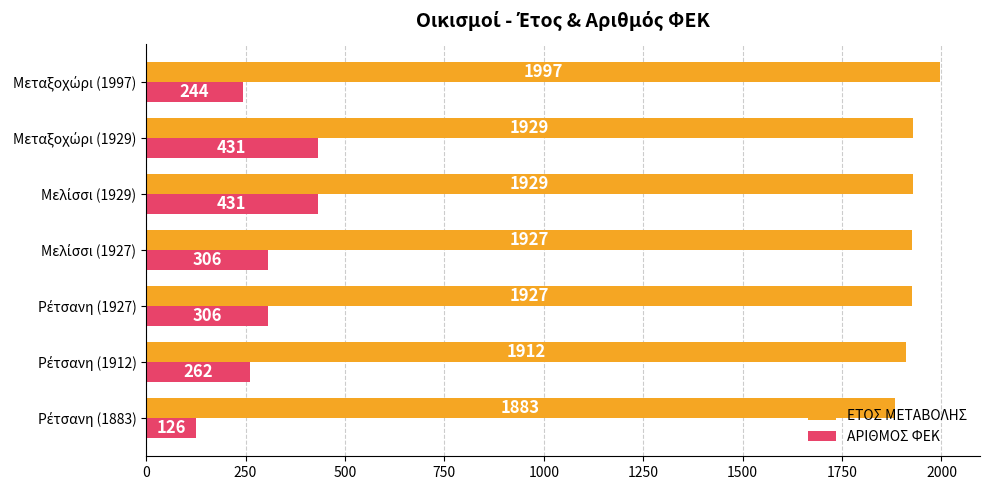

Which series has the largest range (max minus min)?

ΑΡΙΘΜΟΣ ΦΕΚ